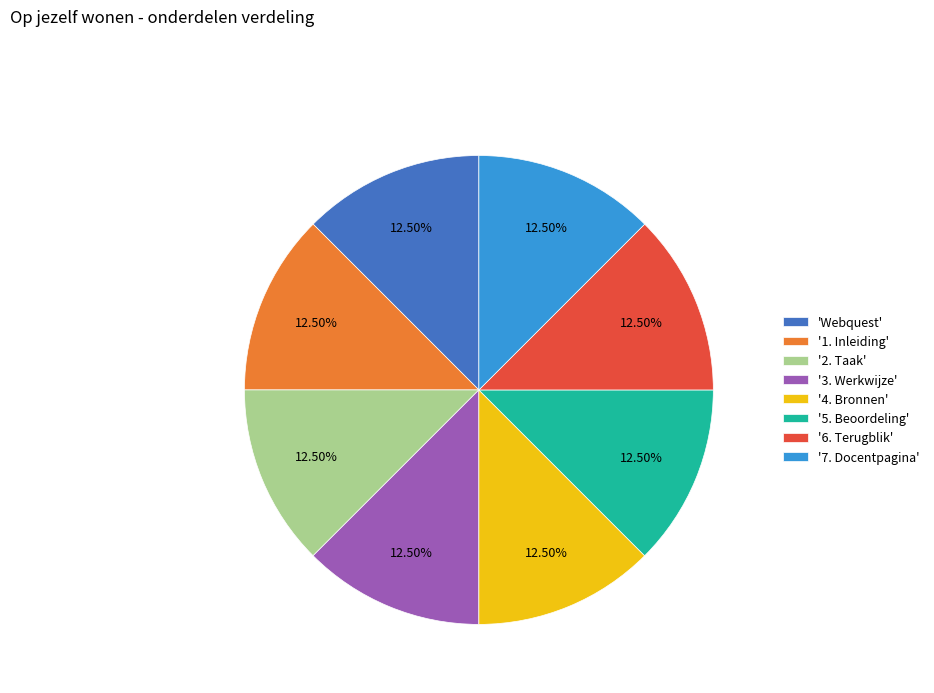

Is there a majority slice in this chart?

No